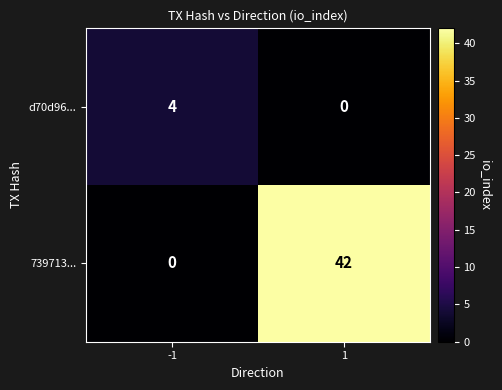

What is the maximum value for d70d96...?

4